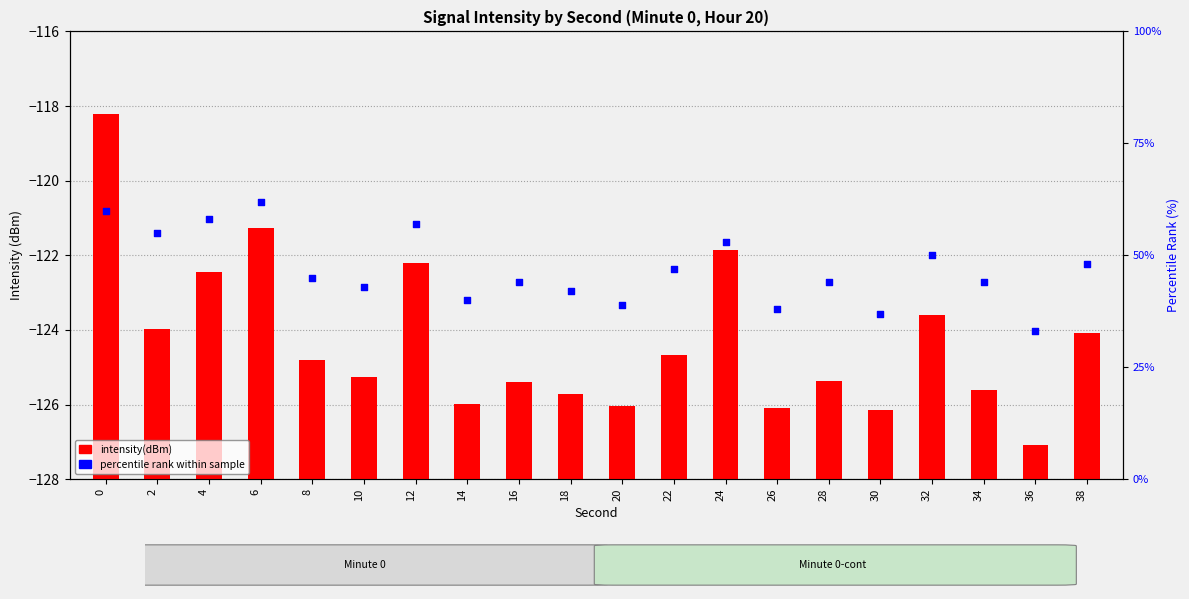

Which series has the largest total across all categories?

percentile rank within sample